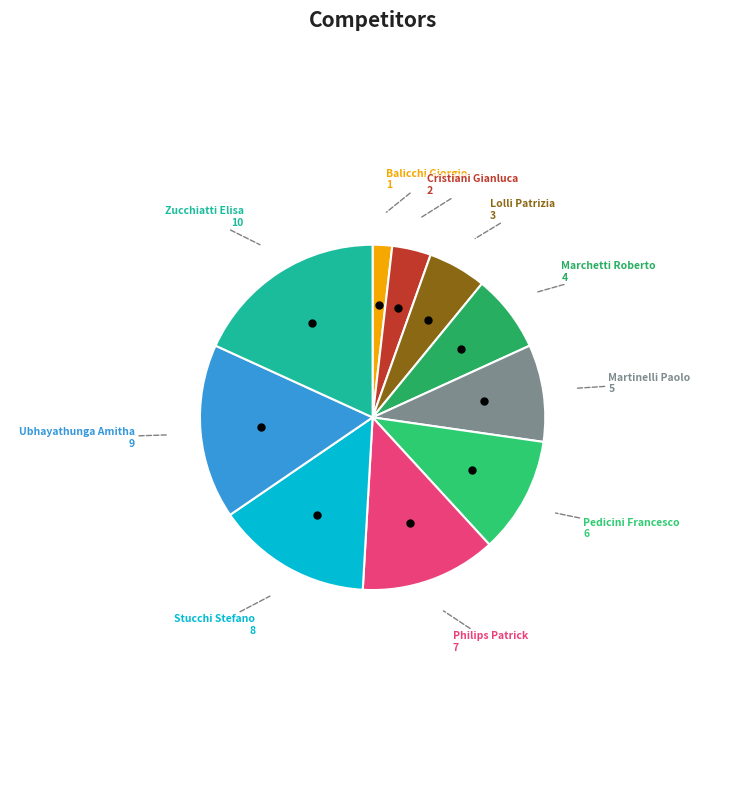

How many slices are in this pie chart?

10